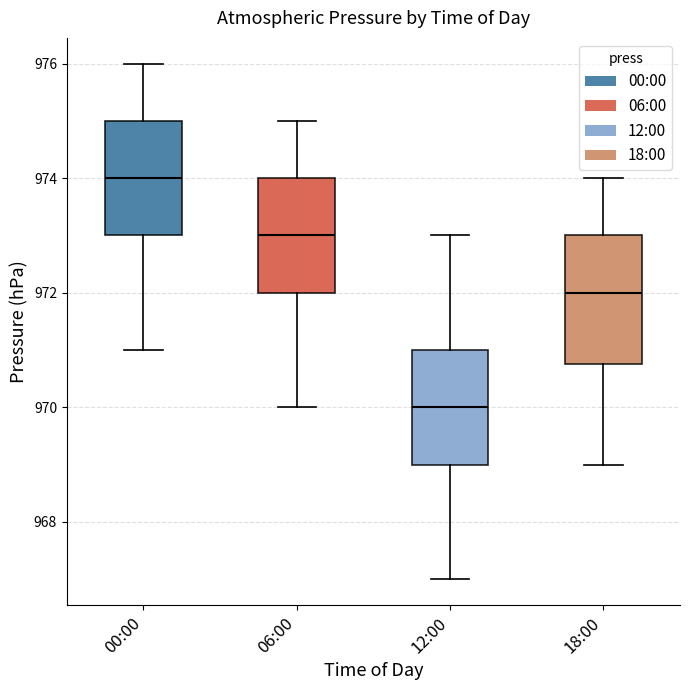

Reading left to right, read every box against the y-axis: the position of its median line, the range the box covers, and the ends of its whiskers. The values are not printed on the chart, so give them approximately, as read against the axis.

00:00: median 974.0, box 973.0 to 975.0, whiskers 971.0 to 976.0
06:00: median 973.0, box 972.0 to 974.0, whiskers 970.0 to 975.0
12:00: median 970.0, box 969.0 to 971.0, whiskers 967.0 to 973.0
18:00: median 972.0, box 970.8 to 973.0, whiskers 969.0 to 974.0